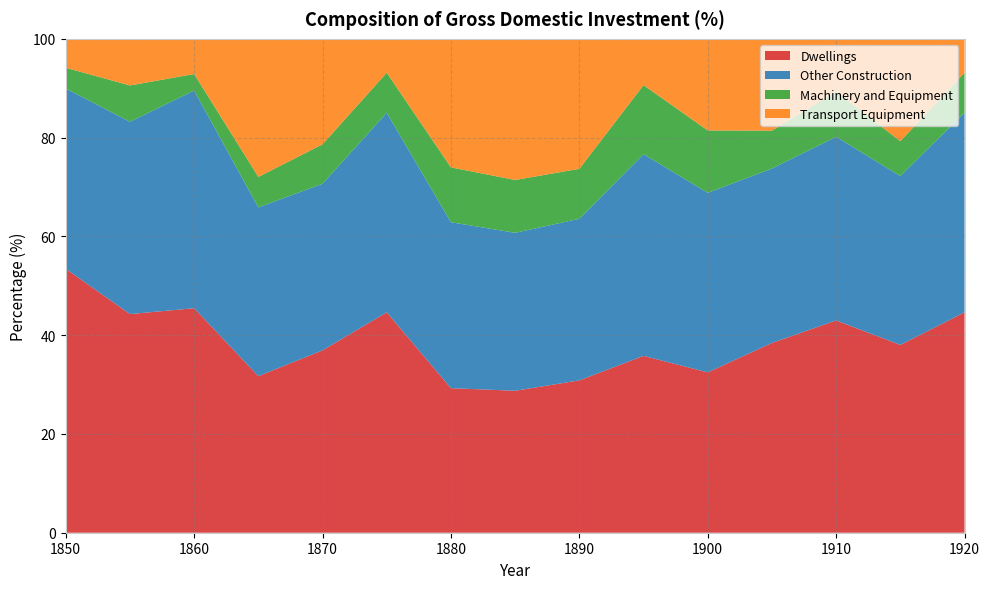

Reading left to right, extract all data points from this chart.

Dwellings: 53.4	44.3	45.5	31.7	36.9	44.6	29.3	28.7	30.8	35.8	32.5	38.4	43.0	38.0	44.6
Other Construction: 36.5	38.9	44.1	34.2	33.7	40.4	33.6	32.0	32.7	40.9	36.3	35.3	37.2	34.2	40.4
Machinery and Equipment: 4.2	7.3	3.4	6.2	8.0	8.1	11.1	10.7	10.1	14.0	12.6	7.7	9.2	7.1	8.1
Transport Equipment: 5.9	9.4	7.1	28.0	21.4	6.9	26.0	28.6	26.3	9.4	18.5	18.6	10.7	20.7	6.9